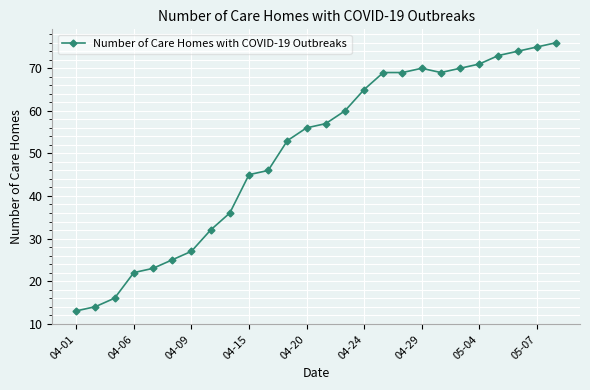

What is the greatest value displayed?

76